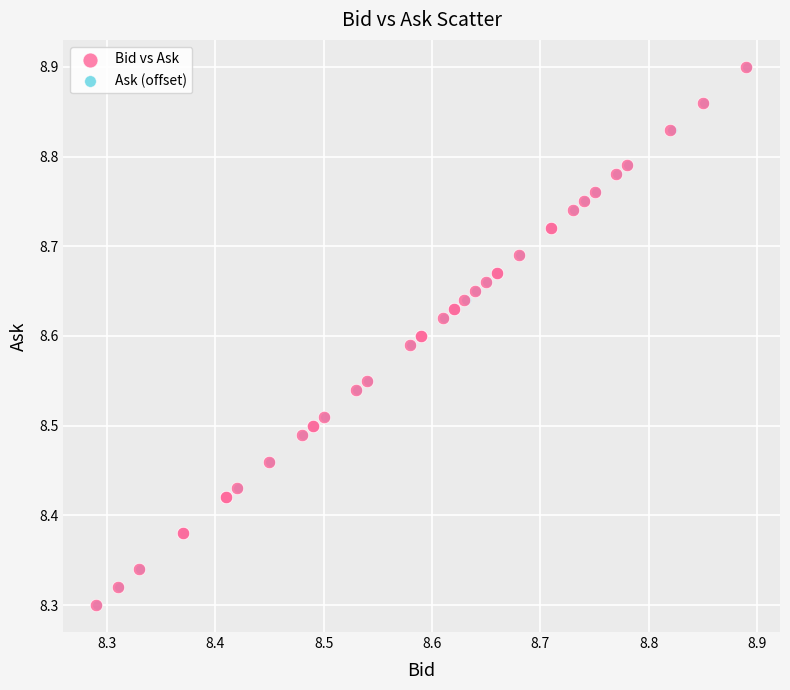

What are all the series names shown in the legend?

Bid vs Ask, Ask (offset)